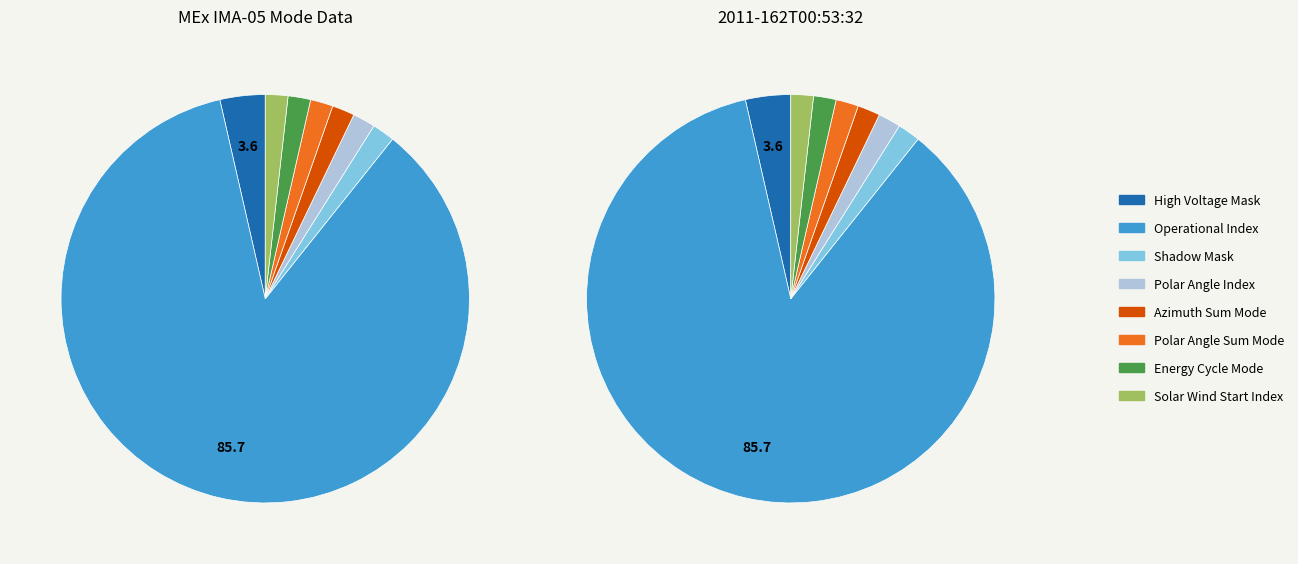

What is the majority slice?

Operational Index